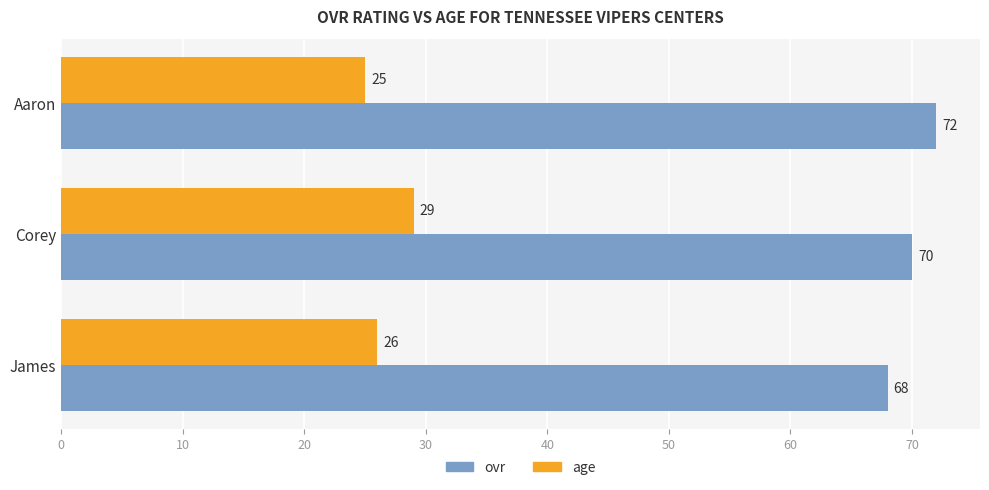

Which series changed the most between Corey and James?

age